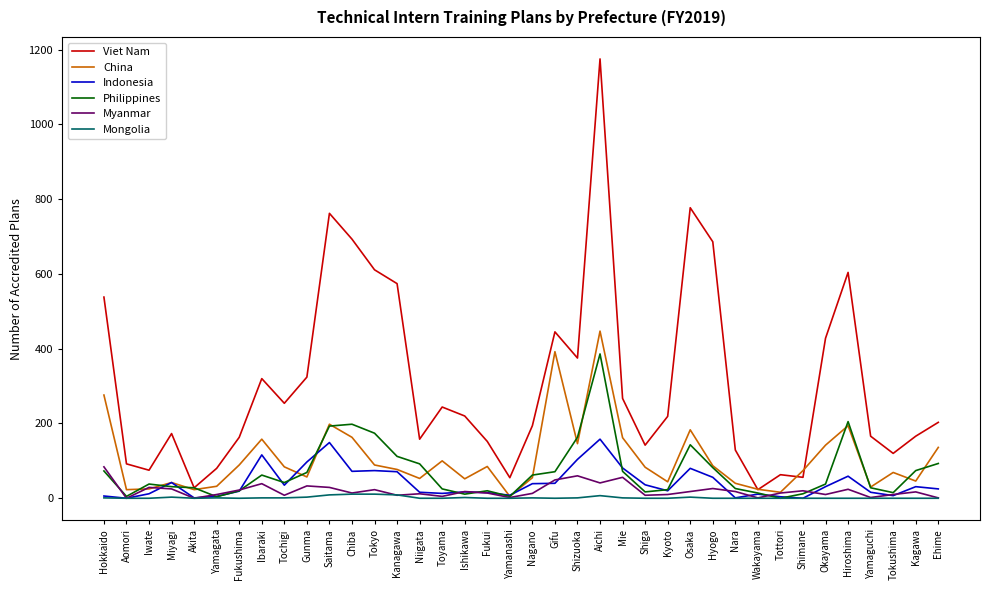

Is the value of Philippines at Tottori greater than the value of China at Ishikawa?

No